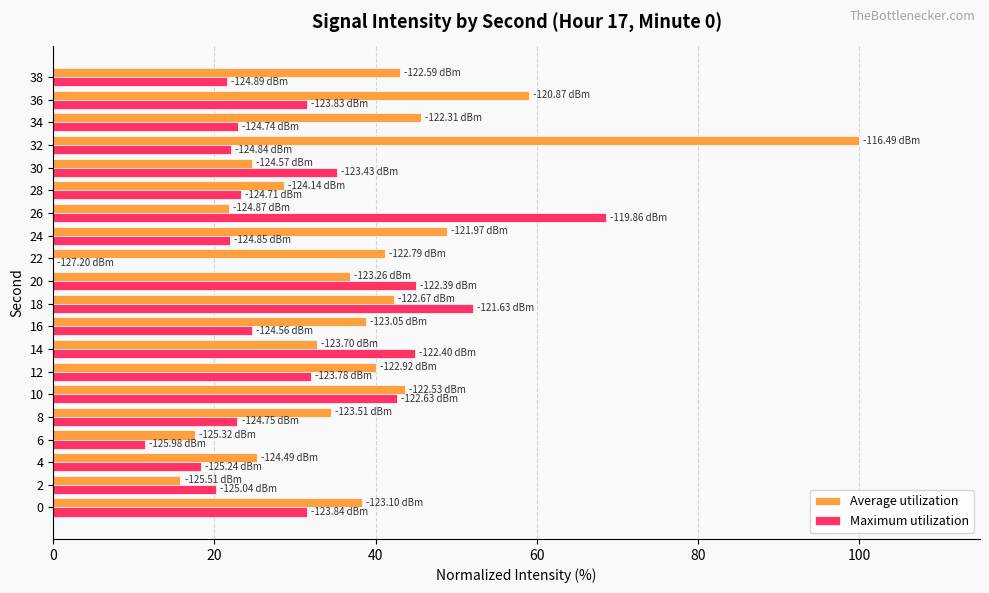

What is the total value across all series at 10?

86.4